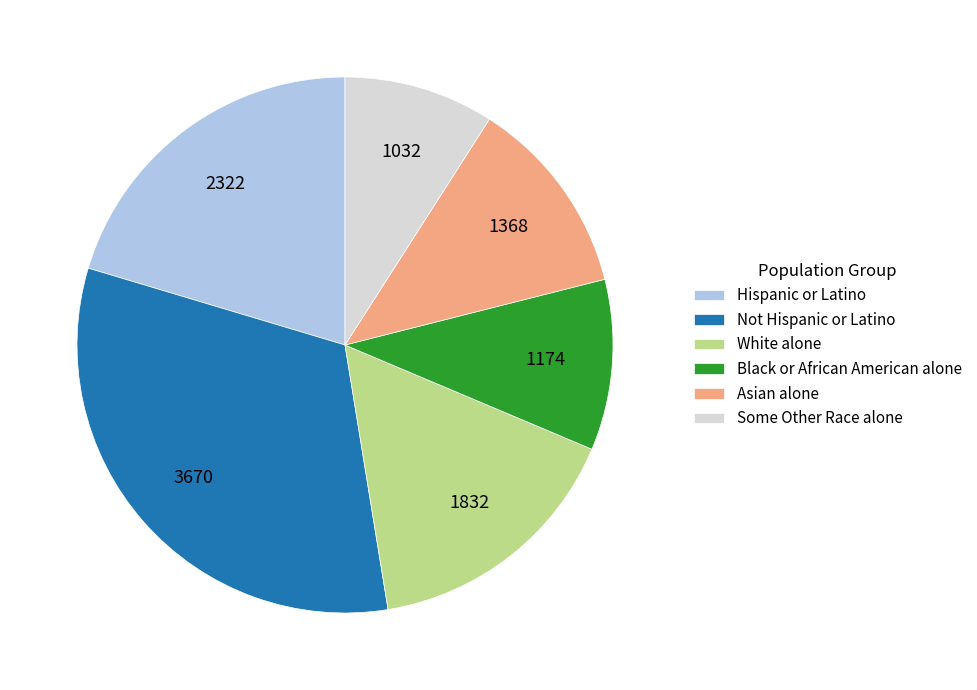

Between Some Other Race alone and Hispanic or Latino, which is larger?

Hispanic or Latino